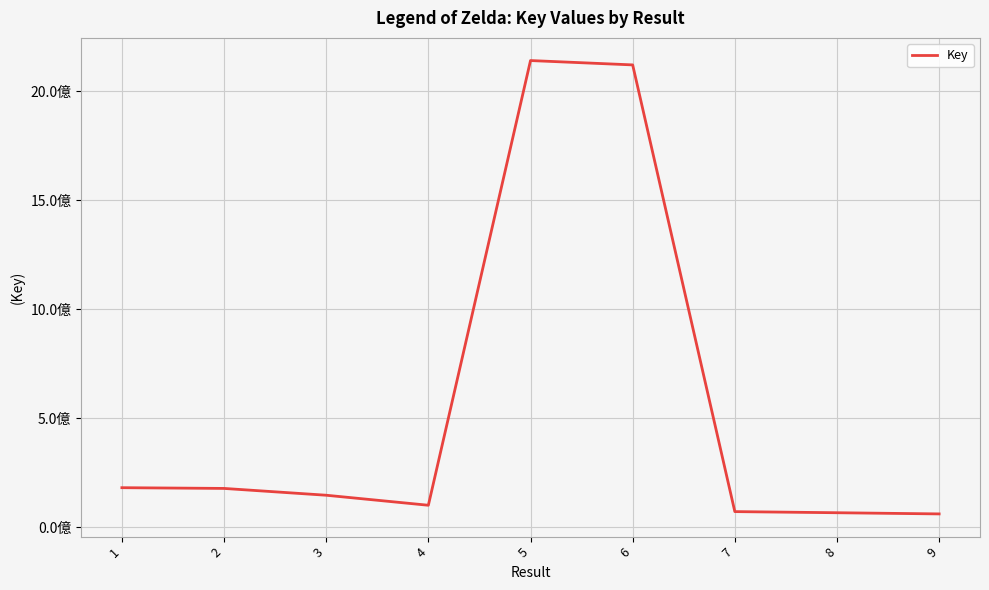

Is this an area chart (filled region under the line)?

No